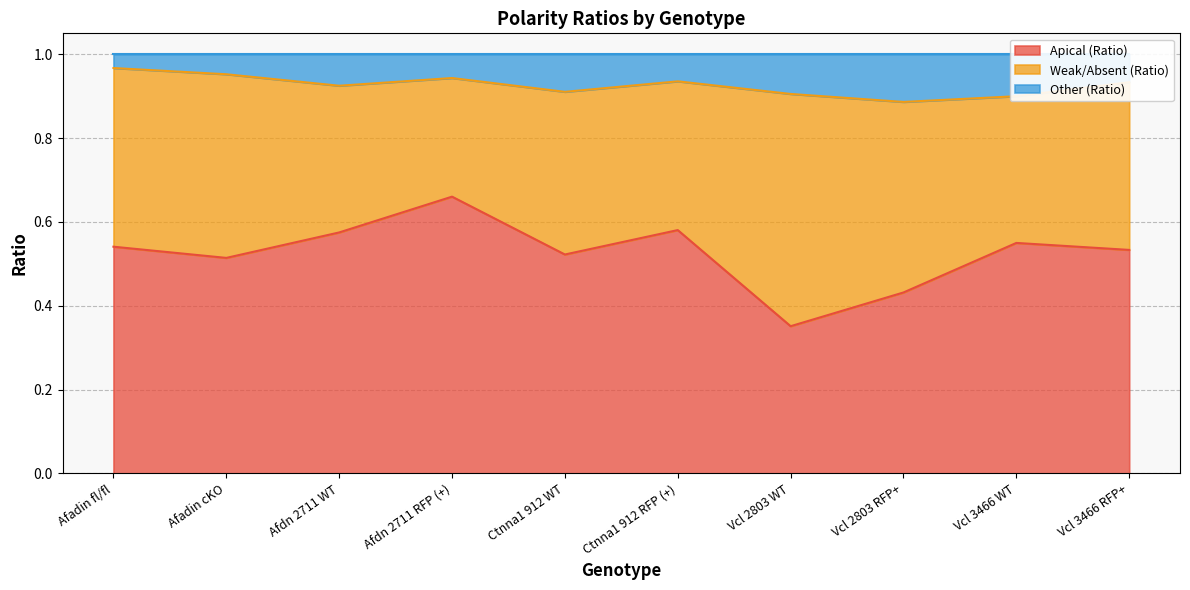

Is it true that Apical (Ratio) equals 0.6 at Vcl 2803 RFP+?

False